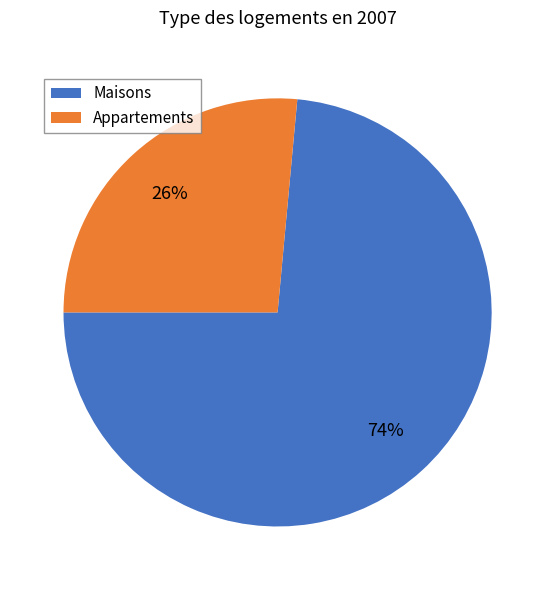

To the nearest percent, what is the combined percentage of Appartements and Maisons?

100%